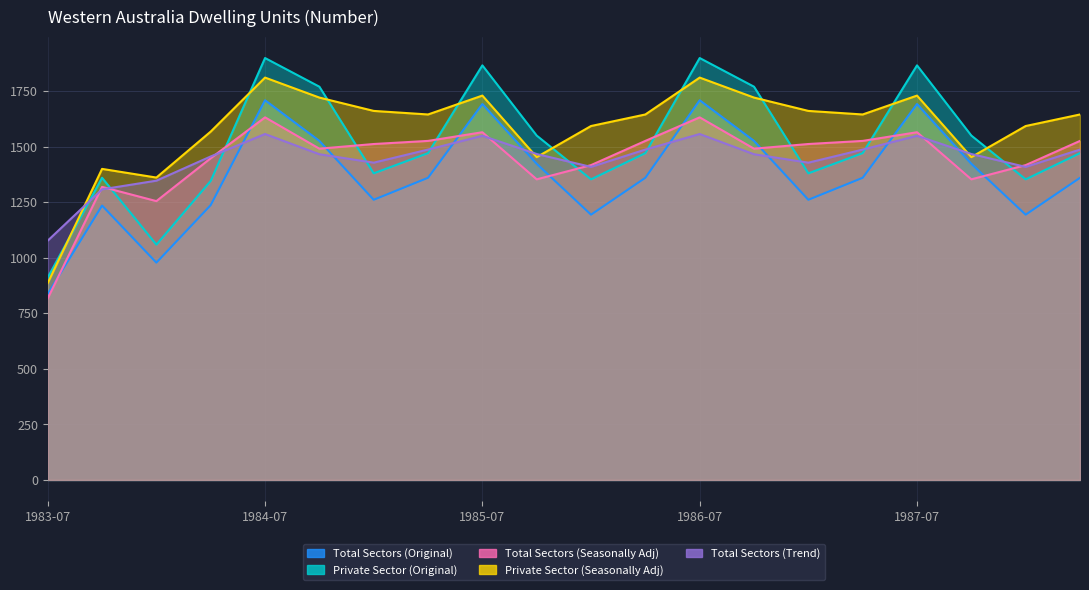

At which category is the sum across all series the highest?

1984-07